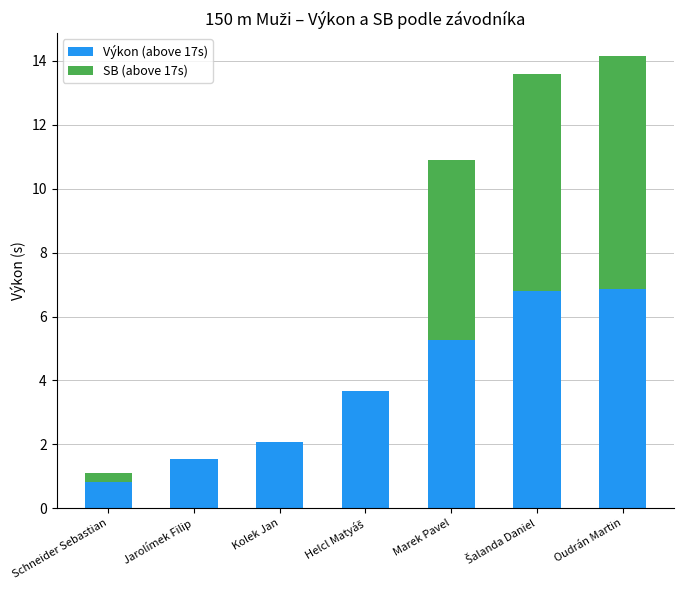

What is the highest value of the Výkon (above 17s) series?

6.9